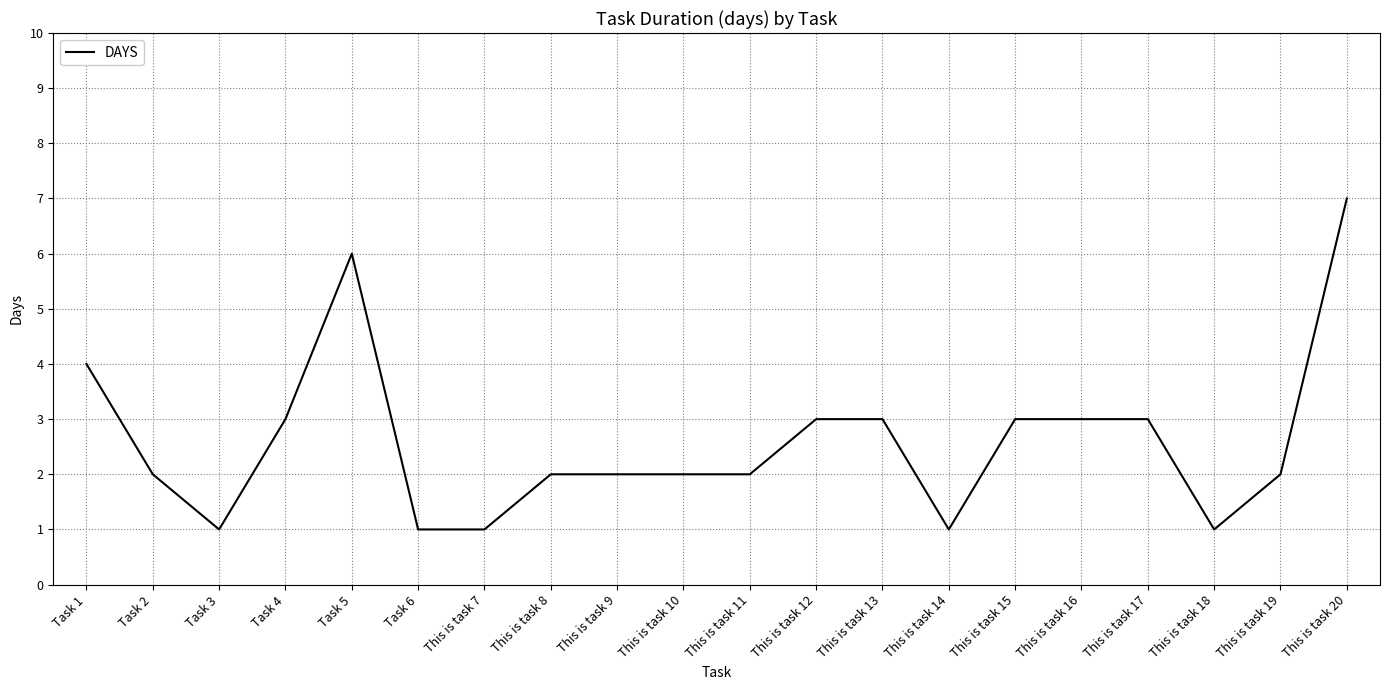

What value does the data have at This is task 17?

3